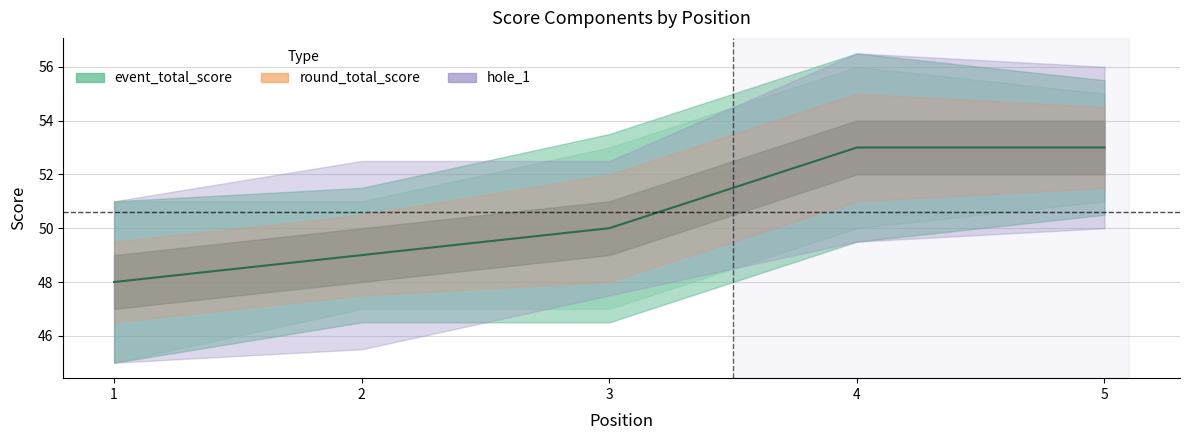

What is the greatest value displayed?

53